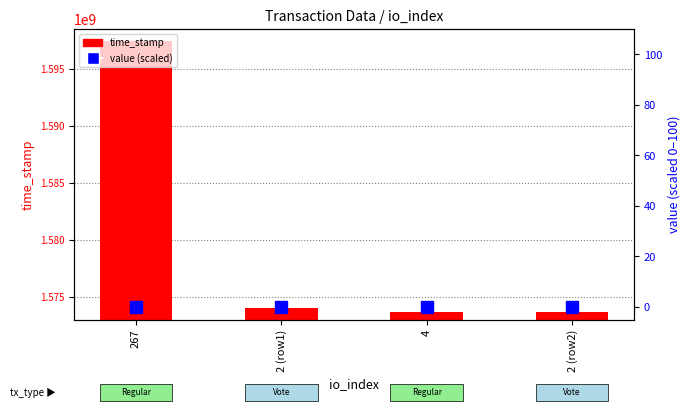

List the series in order of their peak value, highest first.

time_stamp, value (normalized)